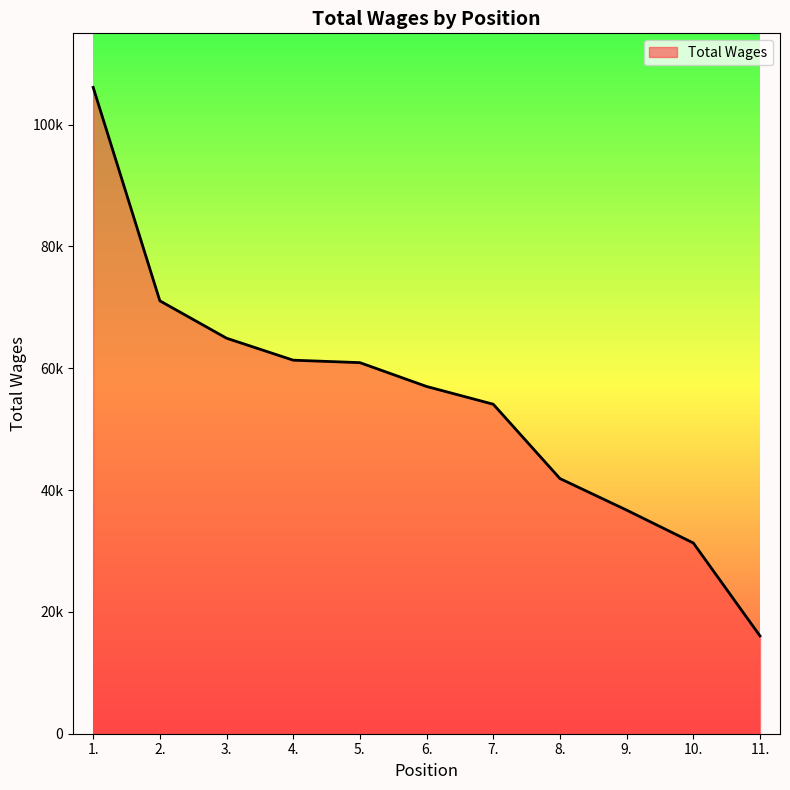

Which category has the lowest value across all series?

11.